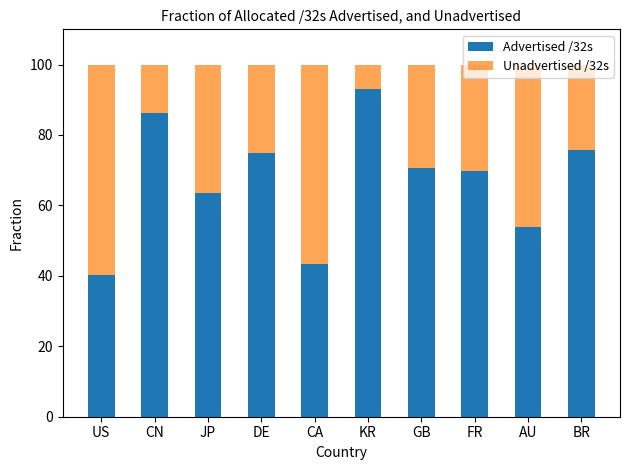

What is the difference between the second highest and minimum values in the Advertised /32s series?

46.2